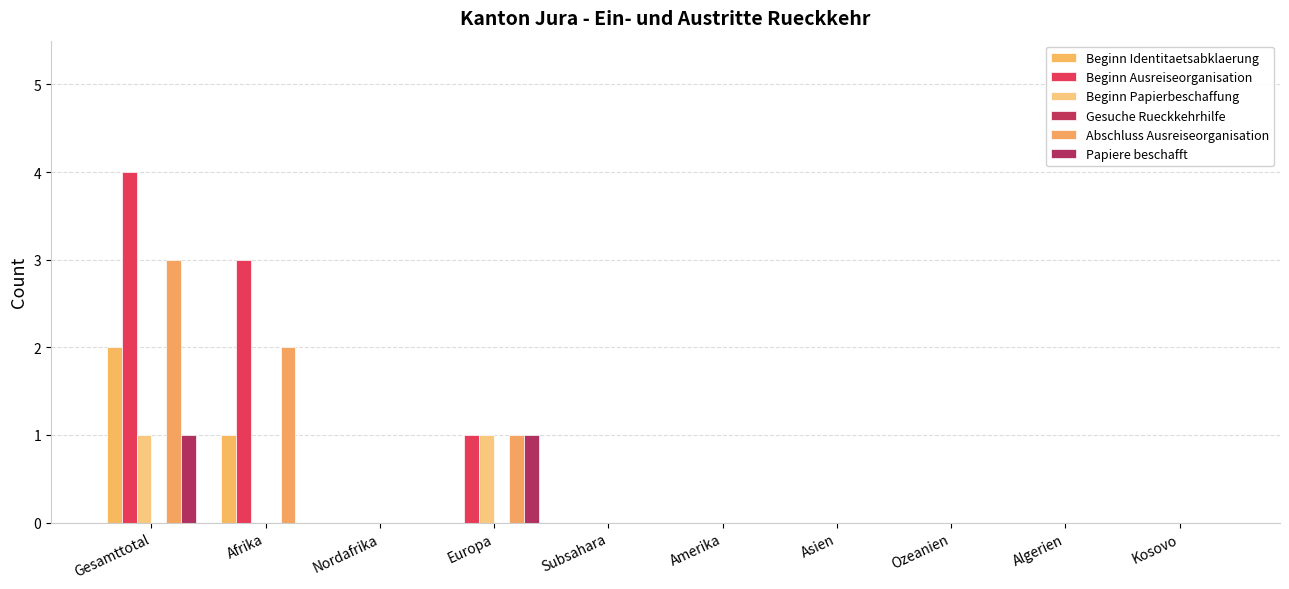

What is the label of the 9th bar from the left?

Algerien